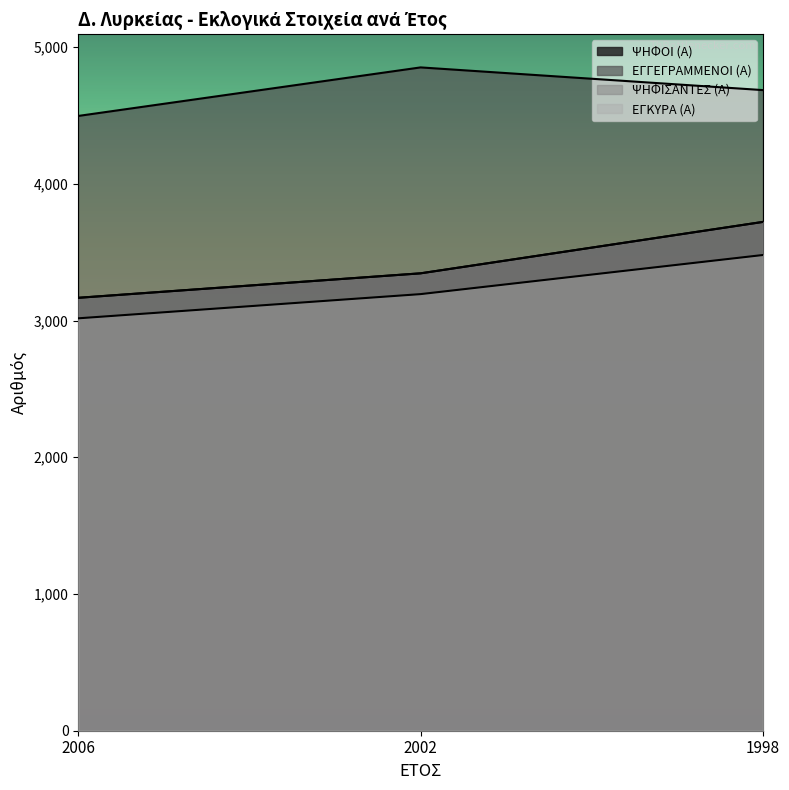

Between 2006 and 1998, which series saw the biggest shift?

ΨΗΦΟΙ (Α)